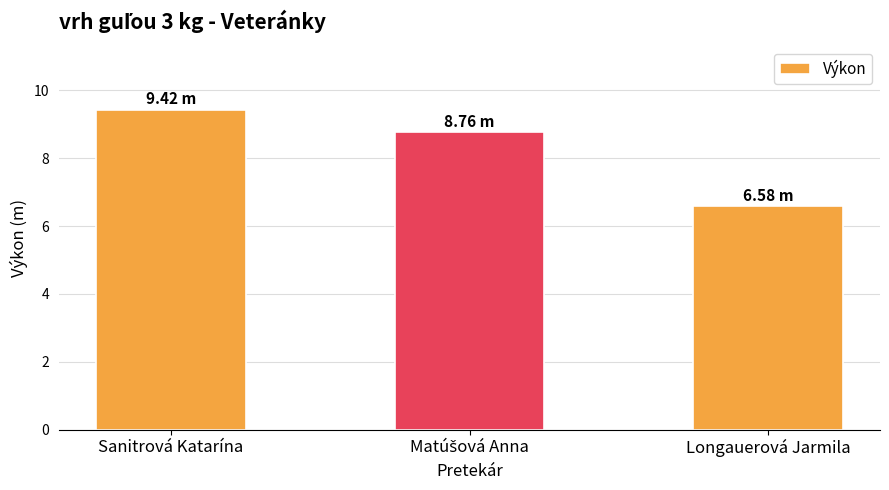

Which category has the lowest value across all series?

Longauerová Jarmila